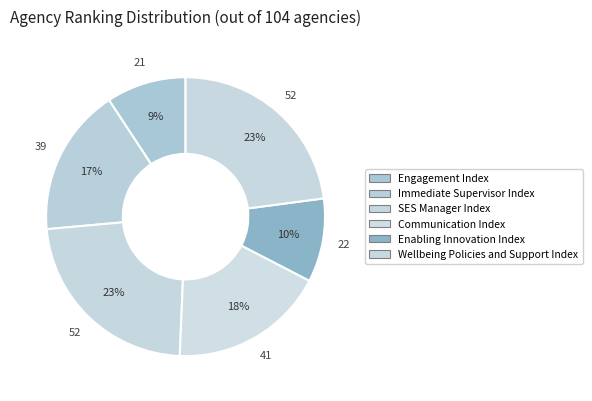

Does Engagement Index represent more than half of the total?

No